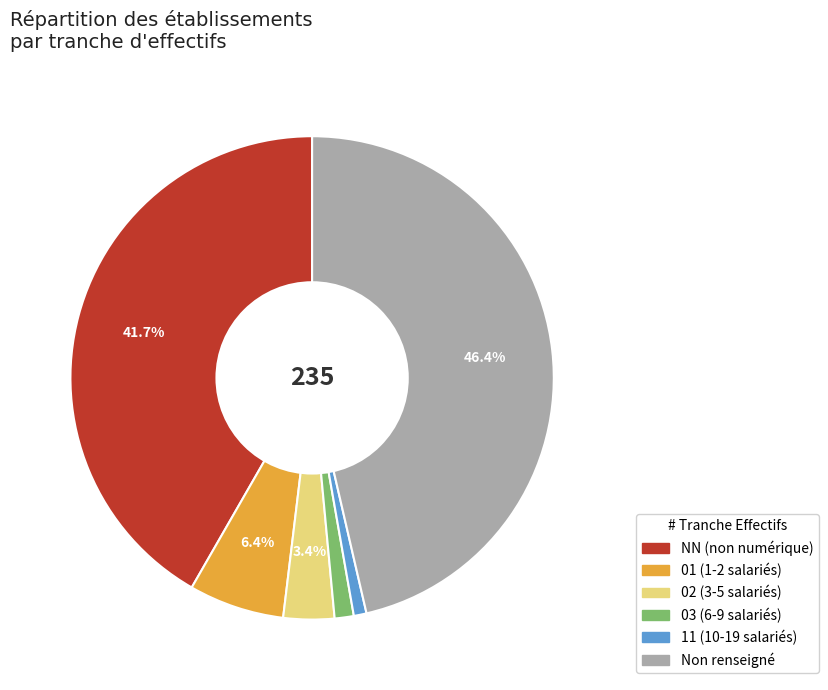

Is there any slice that represents more than half of the pie?

No